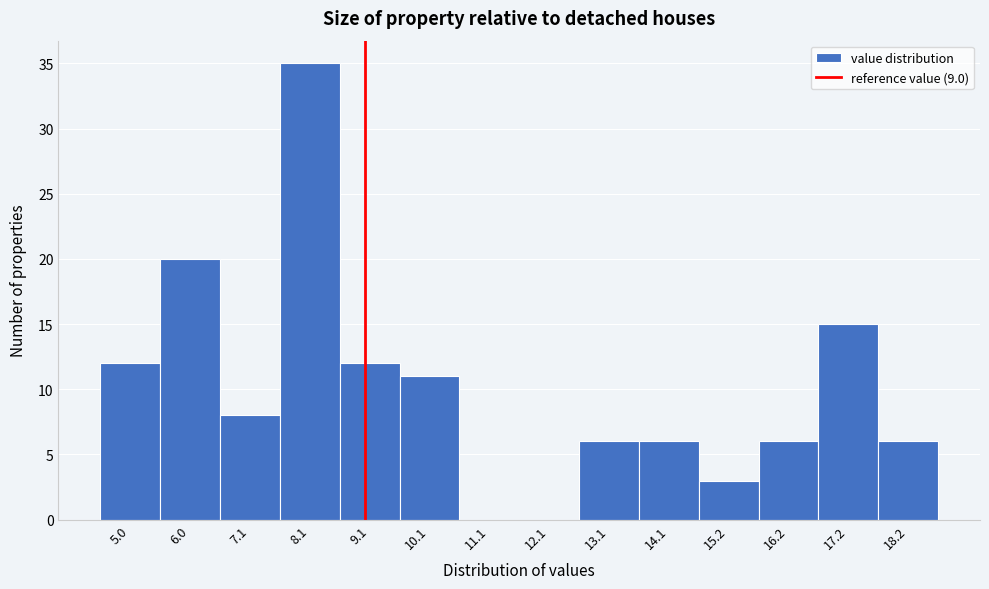

Reading left to right, transcribe this chart: for each bar, give the range it covers on the x-axis and its height. Neither the bar edges nor the heights are printed on the chart, so give them approximately, as read against the axes.

4.6 to 5.6: 12
5.6 to 6.6: 20
6.6 to 7.6: 8
7.6 to 8.6: 35
8.6 to 9.6: 12
9.6 to 10.6: 11
10.6 to 11.6: 0
11.6 to 12.6: 0
12.6 to 13.6: 6
13.6 to 14.6: 6
14.6 to 15.6: 3
15.6 to 16.6: 6
16.6 to 17.6: 15
17.6 to 18.8: 6